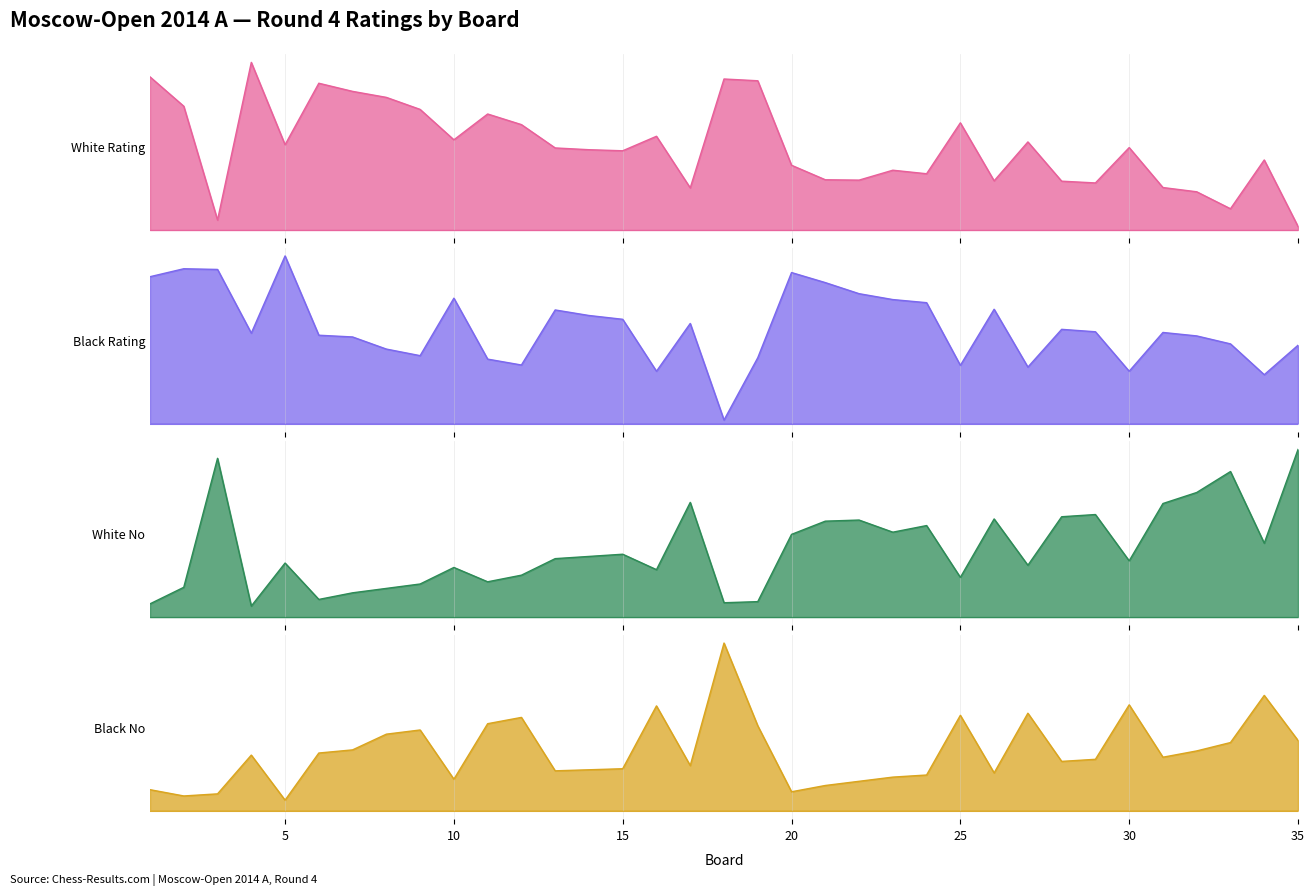

What is the difference between the second highest and second lowest values in the Black Rating series?

306